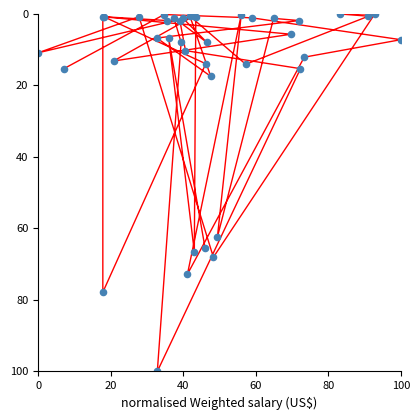

What Y value in the scatter plot is closest to 50?

62.4